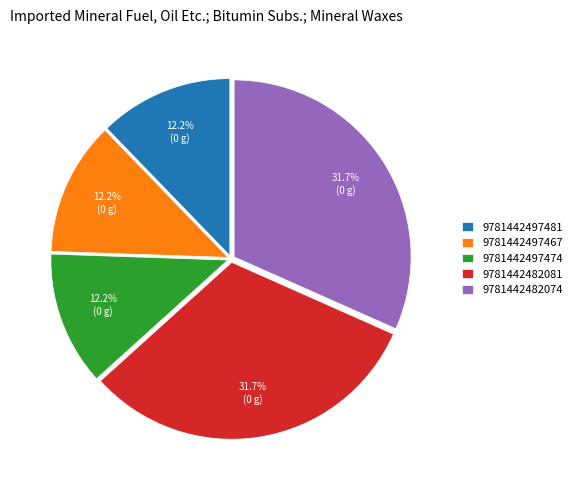

Which has a higher value, 9781442482074 or 9781442497481?

9781442482074